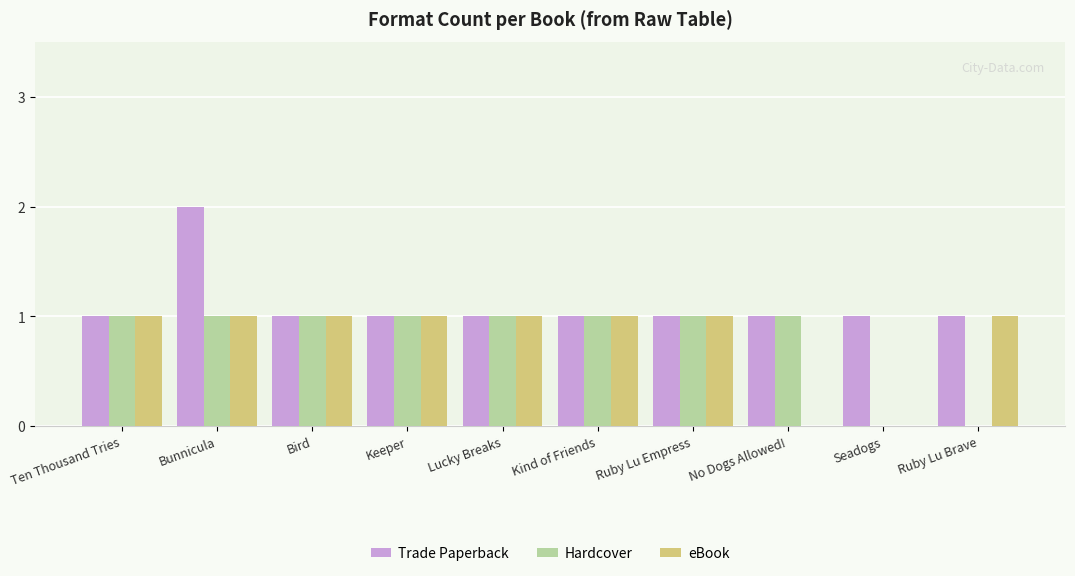

Reading right to left, what are all the values shown in this chart?

Trade Paperback: Ruby Lu Brave=1	Seadogs=1	No Dogs Allowed!=1	Ruby Lu Empress=1	Kind of Friends=1	Lucky Breaks=1	Keeper=1	Bird=1	Bunnicula=2	Ten Thousand Tries=1
Hardcover: Ruby Lu Brave=0	Seadogs=0	No Dogs Allowed!=1	Ruby Lu Empress=1	Kind of Friends=1	Lucky Breaks=1	Keeper=1	Bird=1	Bunnicula=1	Ten Thousand Tries=1
eBook: Ruby Lu Brave=1	Seadogs=0	No Dogs Allowed!=0	Ruby Lu Empress=1	Kind of Friends=1	Lucky Breaks=1	Keeper=1	Bird=1	Bunnicula=1	Ten Thousand Tries=1